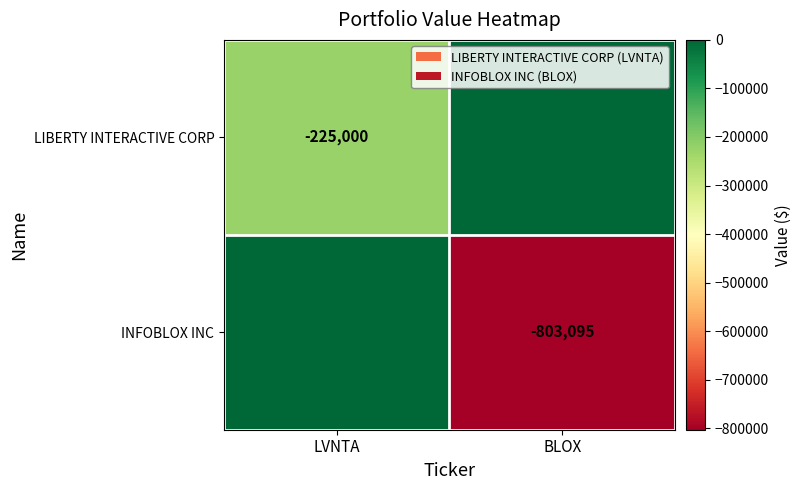

Count the number of categories in the chart.

2